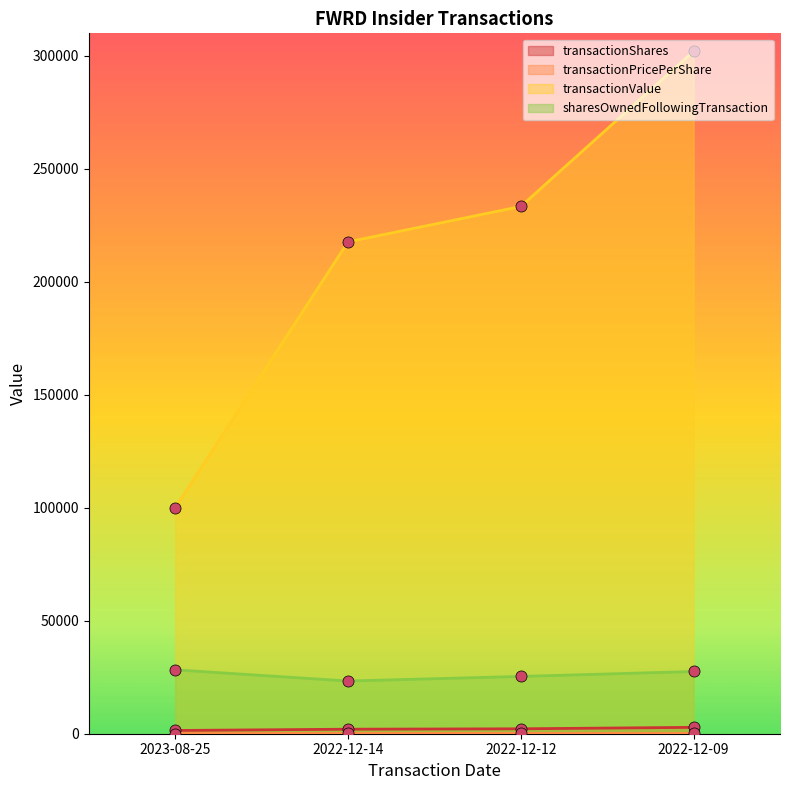

What are all the series names shown in the legend?

transactionShares, transactionPricePerShare, transactionValue, sharesOwnedFollowingTransaction